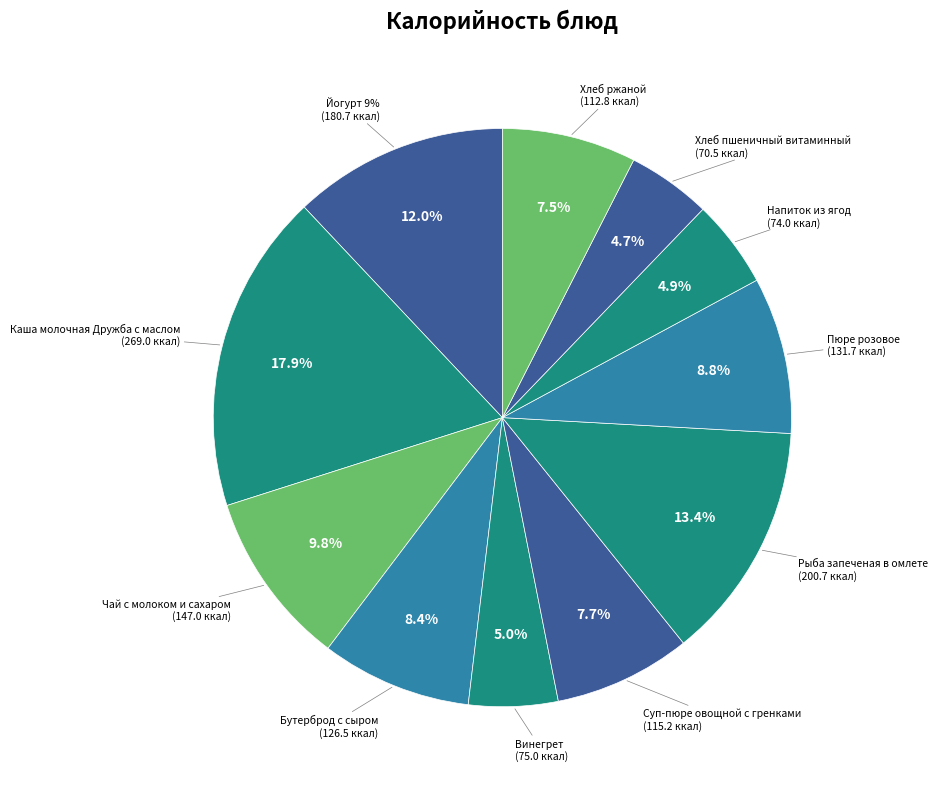

Combined, what portion of the pie is Хлеб пшеничный витаминный and Каша молочная Дружба с маслом?

22.6%